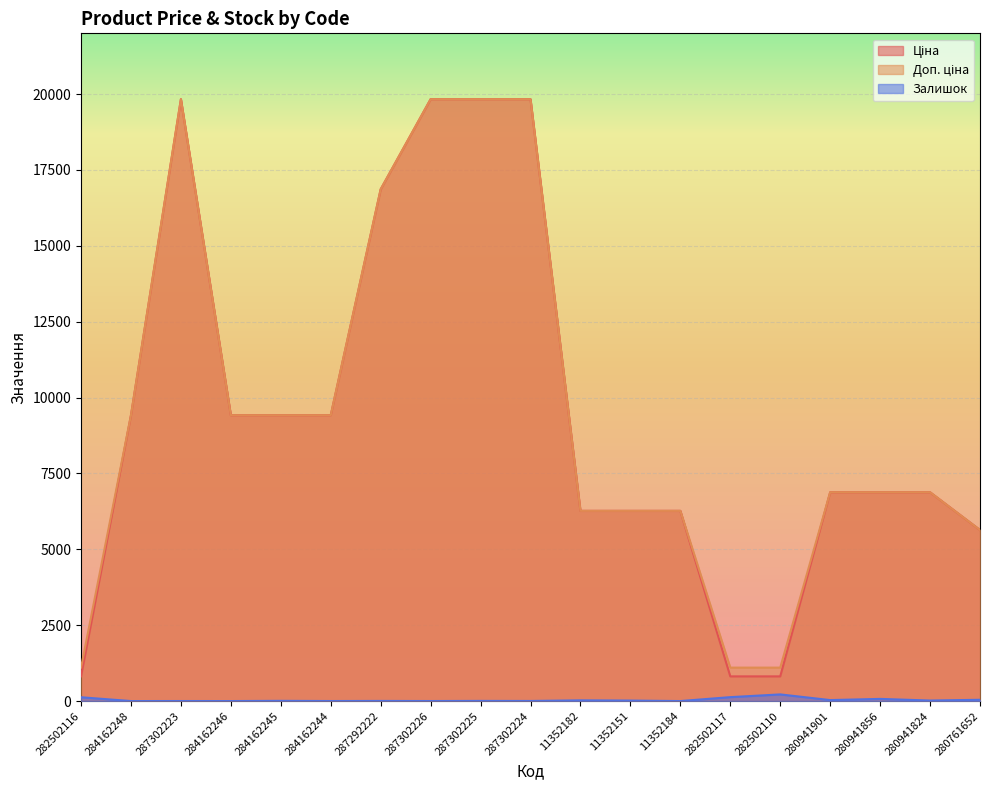

What is the value of the Залишок point at the 5th from the left?

7.0